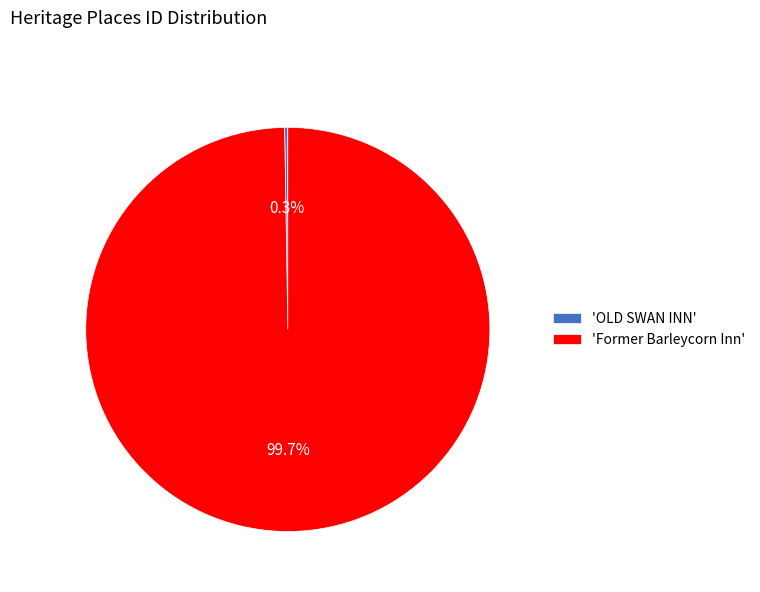

What portion of the pie excludes 'Former Barleycorn Inn'?

0.3%